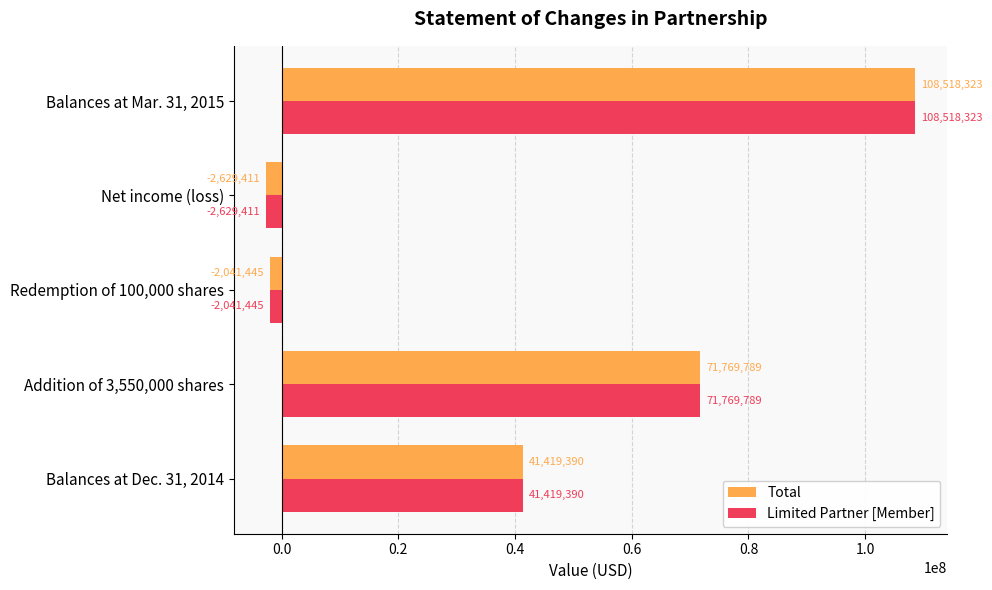

What is the difference between the second highest and second lowest values in the Limited Partner [Member] series?

73811234